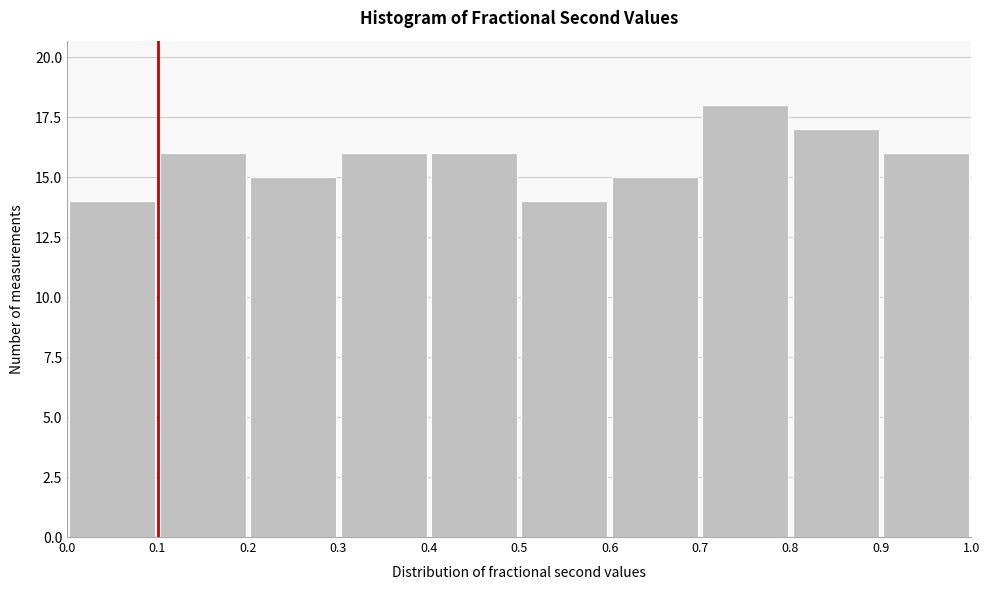

Reading left to right, list every bar in this chart as the range it spans on the x-axis followed by its height. The values are not printed on the chart, so give them approximately, as read against the axis.

0.0 to 0.1: 14
0.1 to 0.2: 16
0.2 to 0.3: 15
0.3 to 0.4: 16
0.4 to 0.5: 16
0.5 to 0.6: 14
0.6 to 0.7: 15
0.7 to 0.8: 18
0.8 to 0.9: 17
0.9 to 1.0: 16